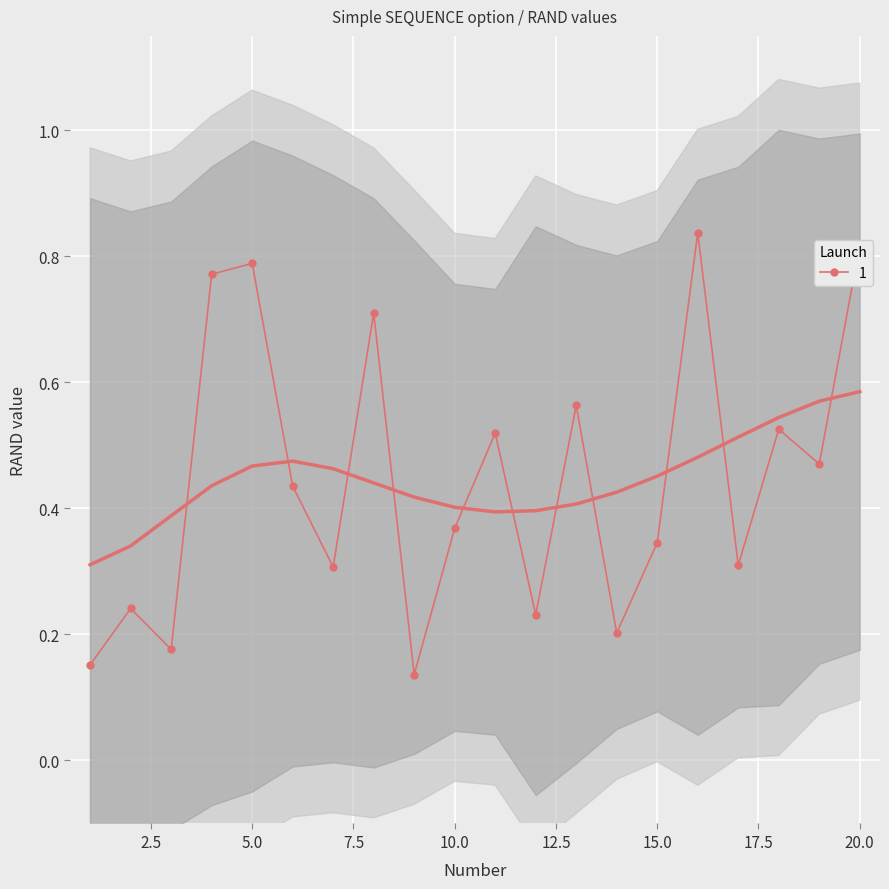

What is the value of the 3rd point from the left?

0.2